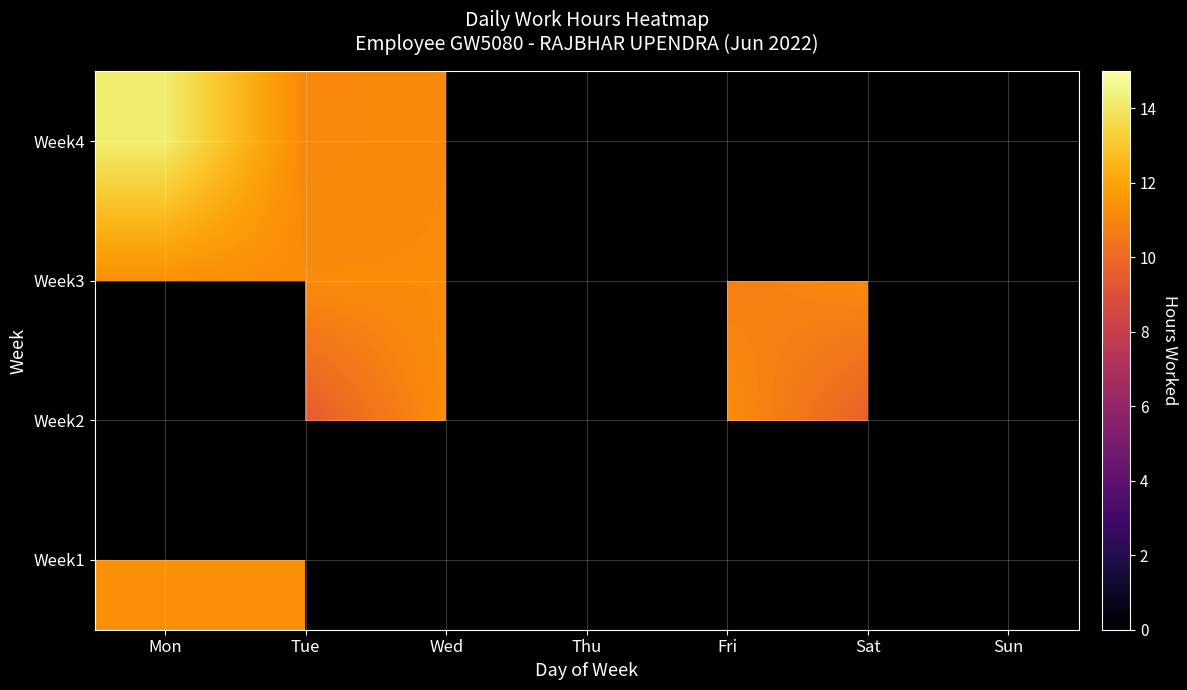

At which category is the sum across all series the highest?

Tue